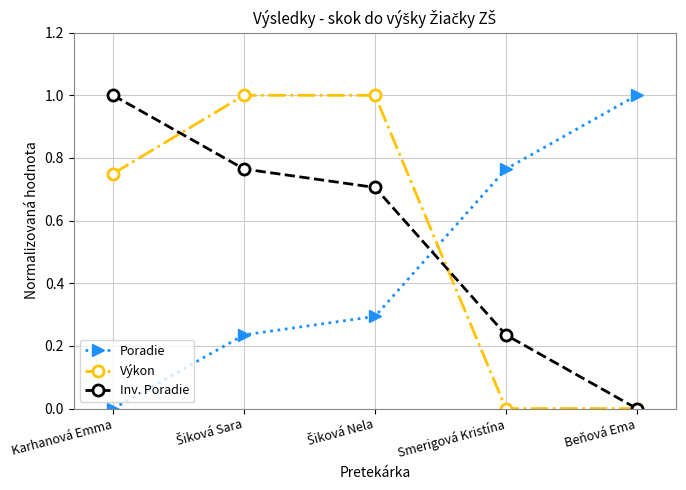

Read the Poradie value at Beňová Ema.

1.0